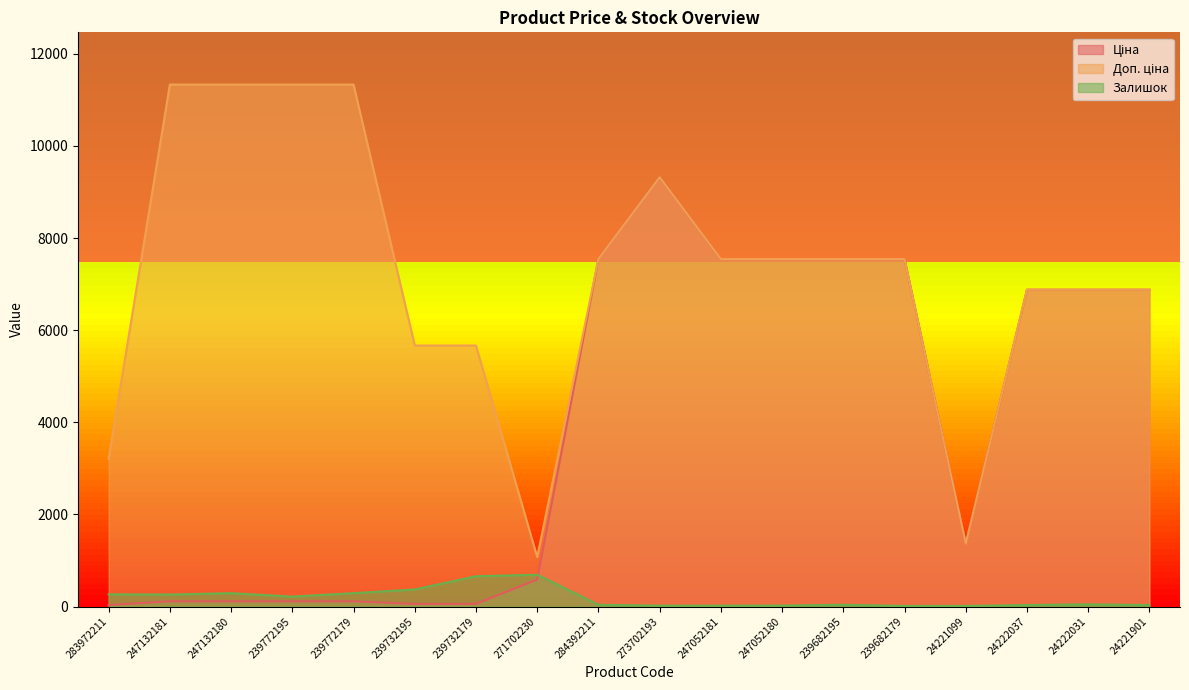

True or false: Ціна and Доп. ціна cross at least once.

False